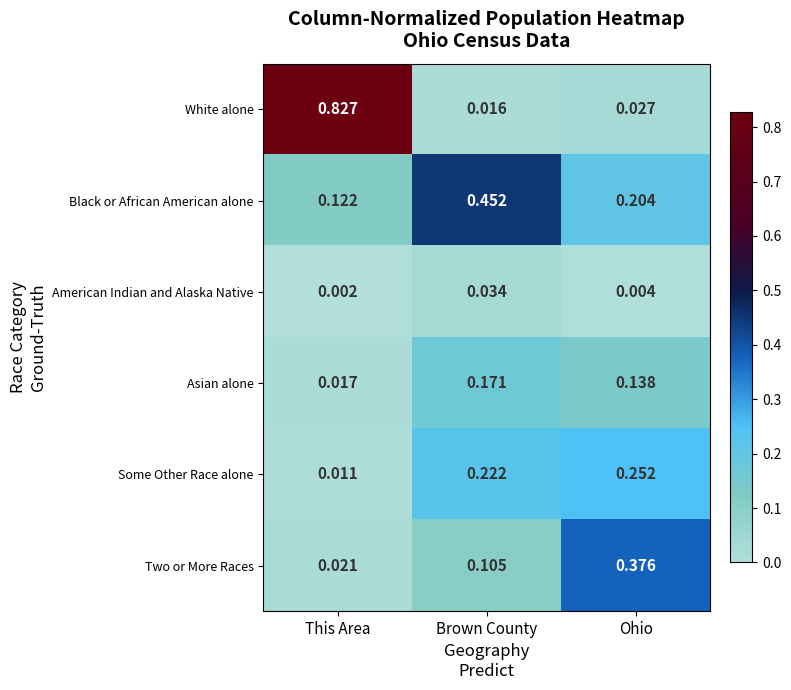

List the labels in order of Two or More Races value, smallest first.

This Area, Brown County, Ohio